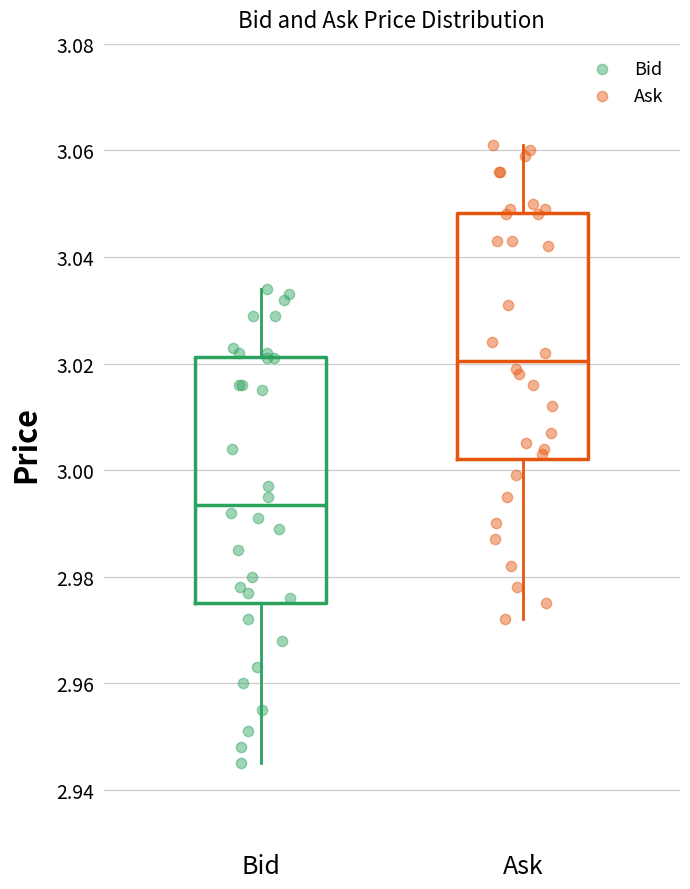

Reading left to right, read every box against the y-axis: the position of its median line, the range the box covers, and the ends of its whiskers. The values are not printed on the chart, so give them approximately, as read against the axis.

Bid: median 2.994, box 2.976 to 3.022, whiskers 2.946 to 3.034
Ask: median 3.020, box 3.002 to 3.048, whiskers 2.972 to 3.062